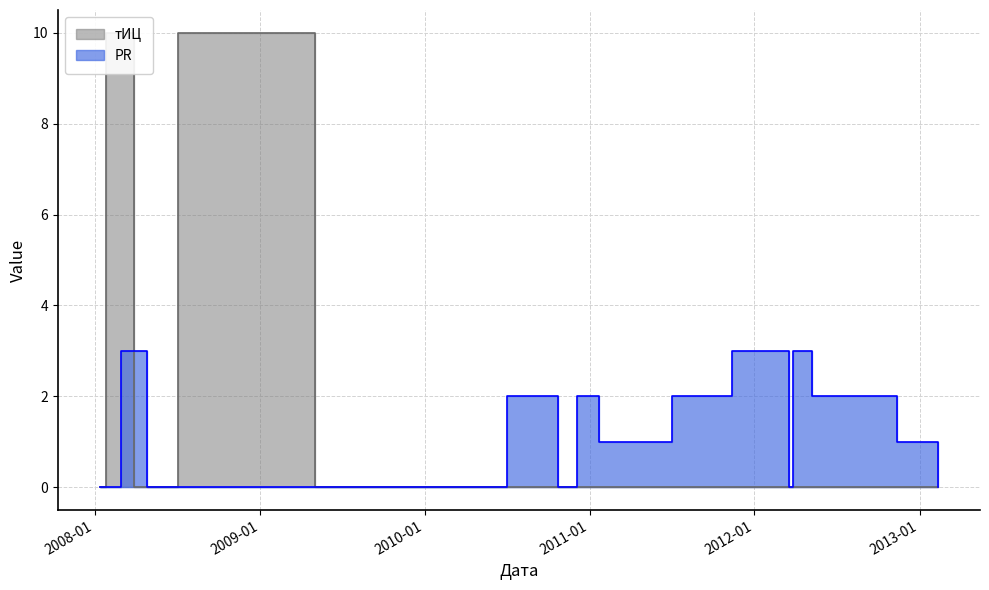

Between 2008-04-25 and 2013-02-11, which series saw the biggest shift?

PR